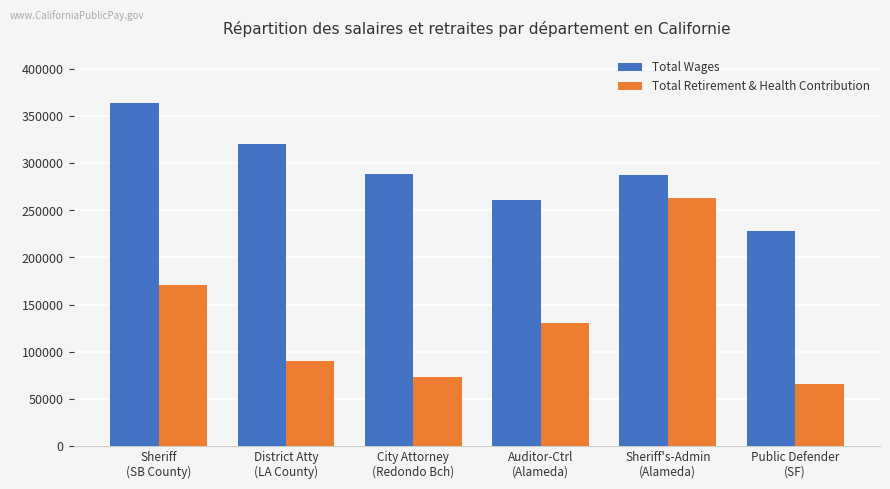

Is it true that Total Retirement & Health Contribution equals 109490 at Public Defender
(SF)?

False